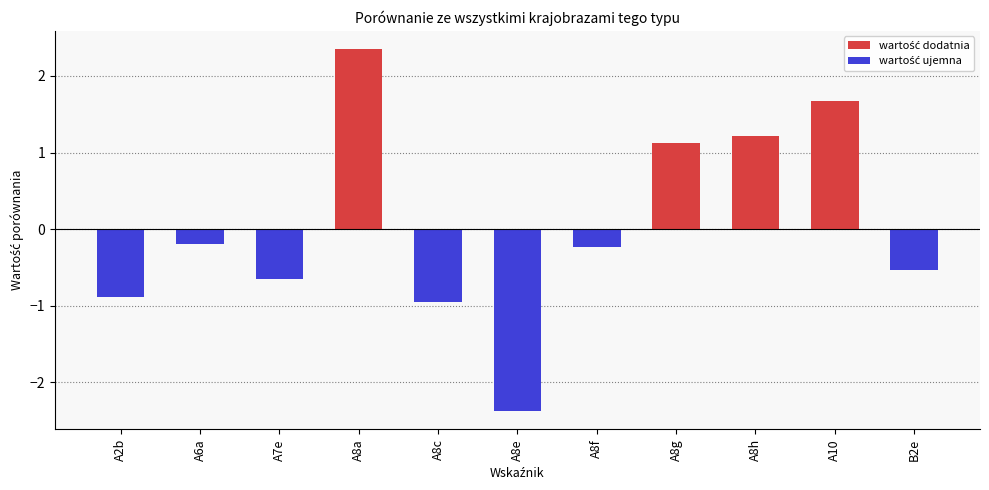

Where does the data first go above 0?

A8a